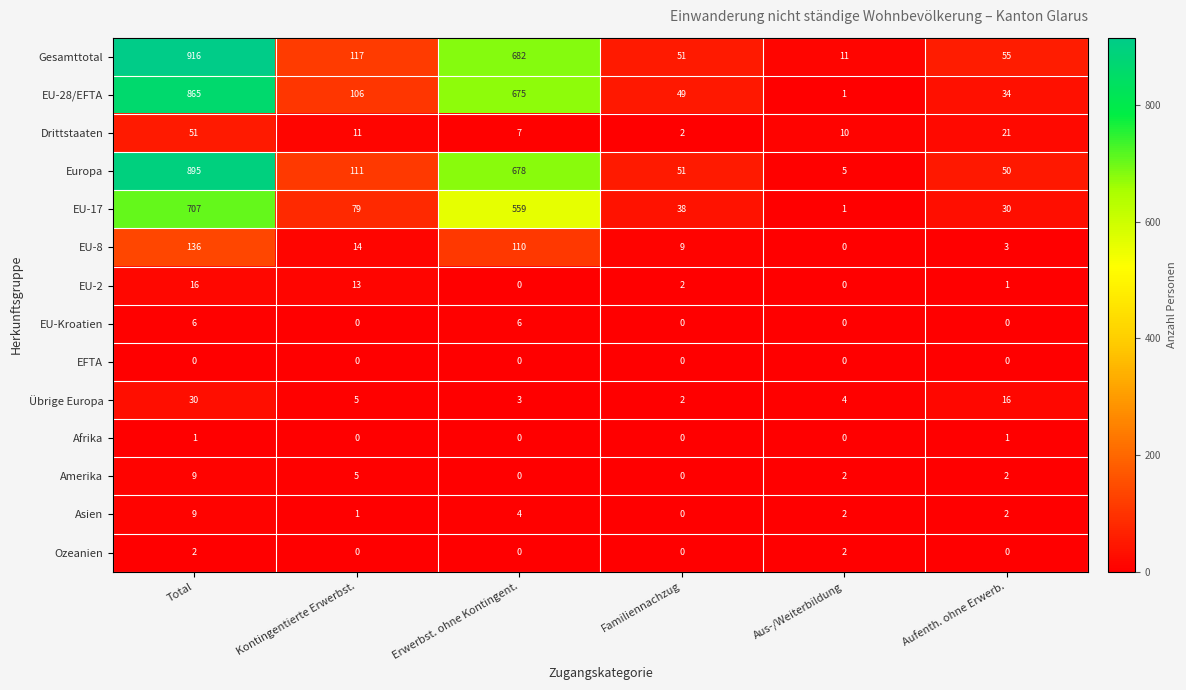

Which series has the largest total across all categories?

Gesamttotal